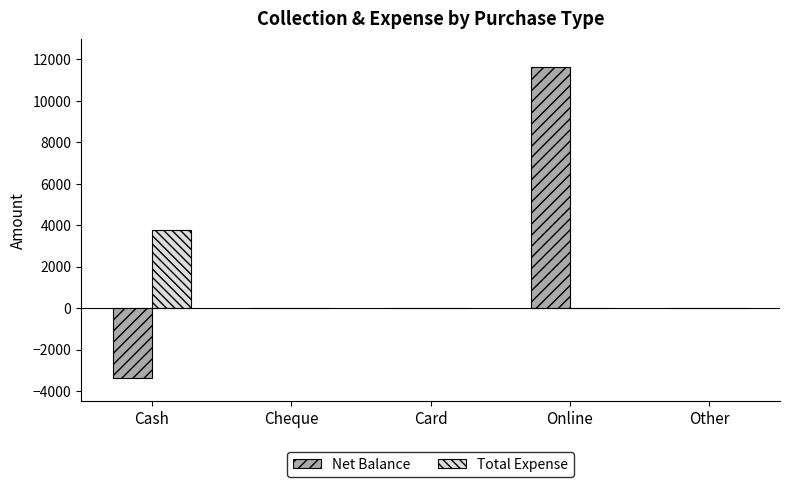

What is the sum of the Net Balance values at Card and Online?

11643